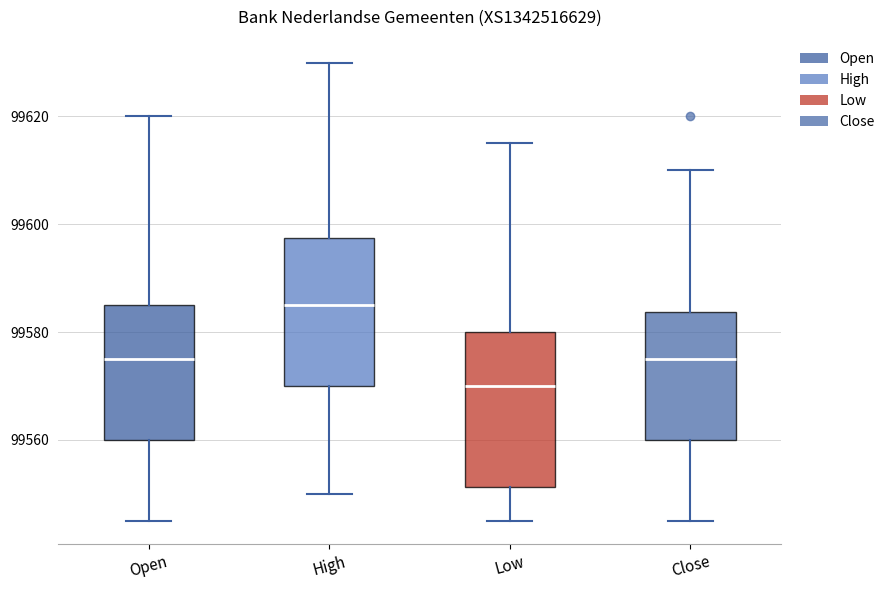

Reading left to right, transcribe this box plot: for each box, give where its median line is, the range the box spans, and where its two whiskers end, as read against the y-axis. The values are not printed on the chart, so give them approximately, as read against the axis.

Open: median 99576, box 99560 to 99586, whiskers 99546 to 99620
High: median 99586, box 99570 to 99598, whiskers 99550 to 99630
Low: median 99570, box 99552 to 99580, whiskers 99546 to 99616
Close: median 99576, box 99560 to 99584, whiskers 99546 to 99610